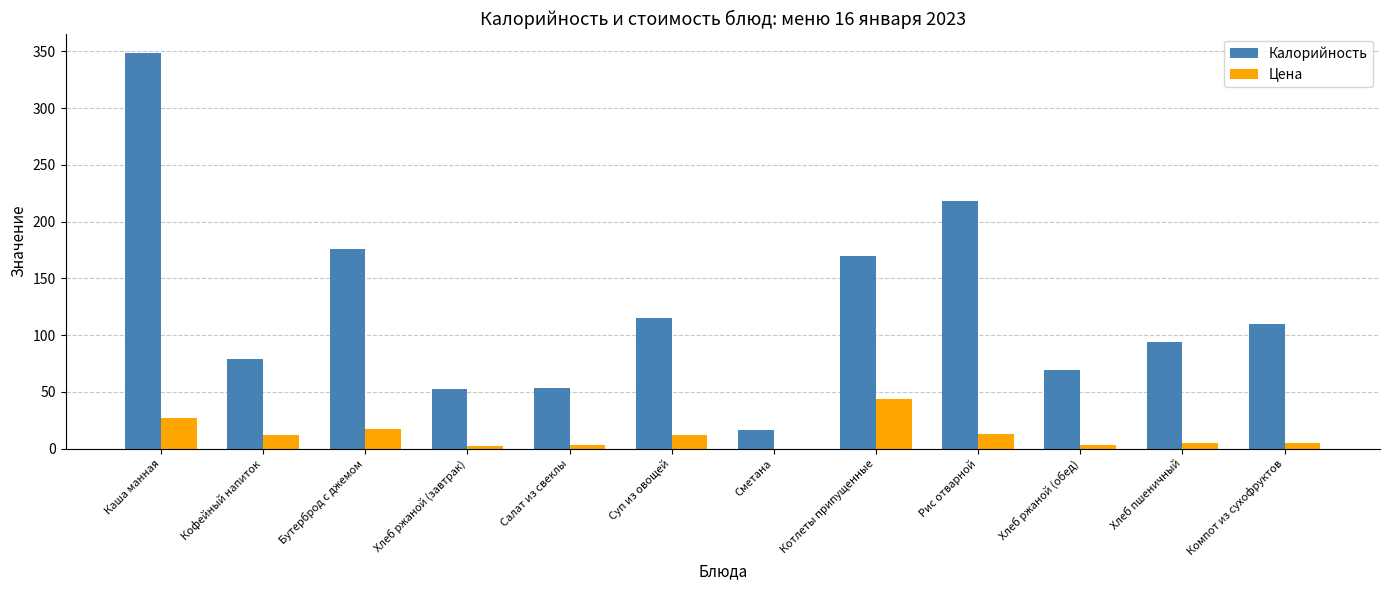

What is the sum of all Цена values?

143.0